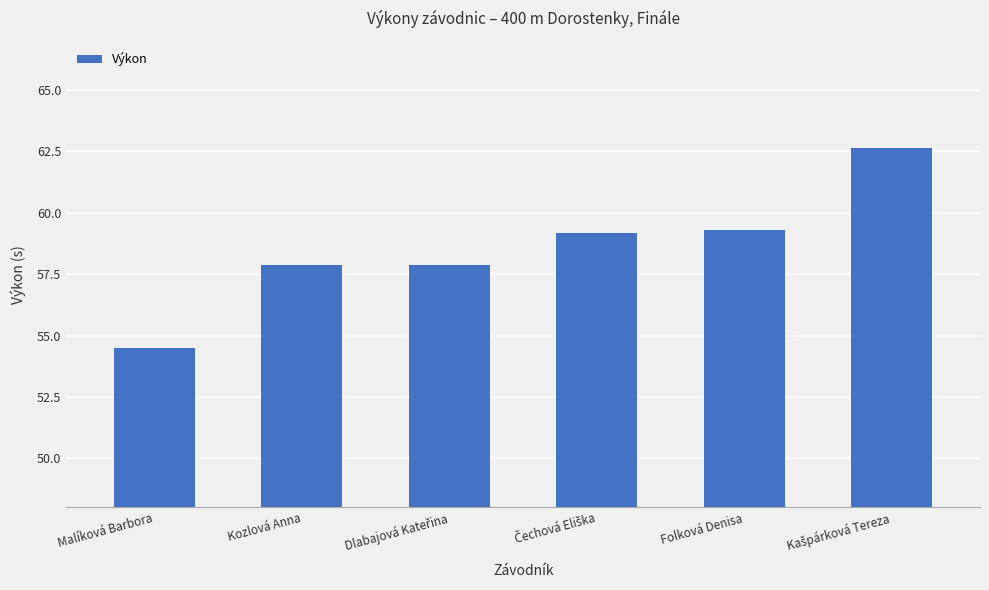

The chart shows a value of 90.2 at Kozlová Anna. True or false?

False